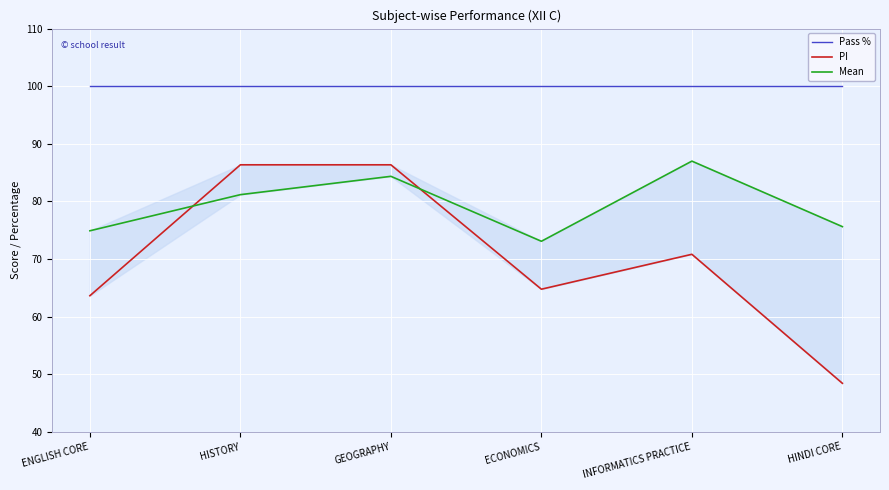

At how many categories does at least one series exceed 63?

6